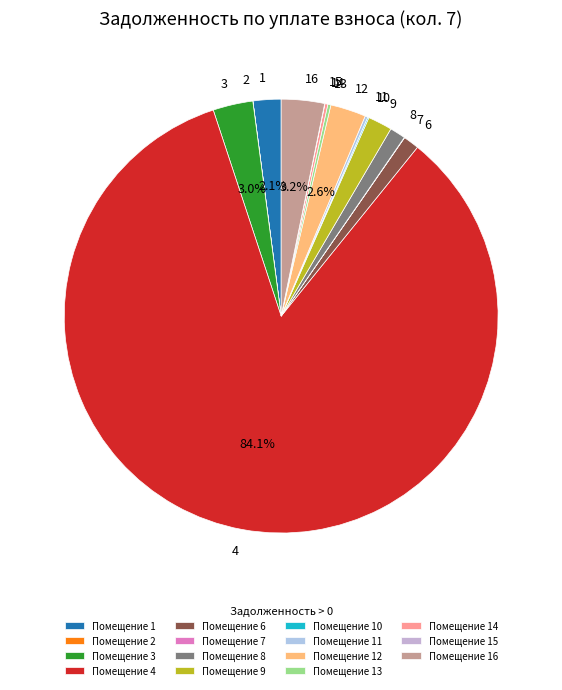

What percentage is the 16 slice, to the nearest percent?

3%